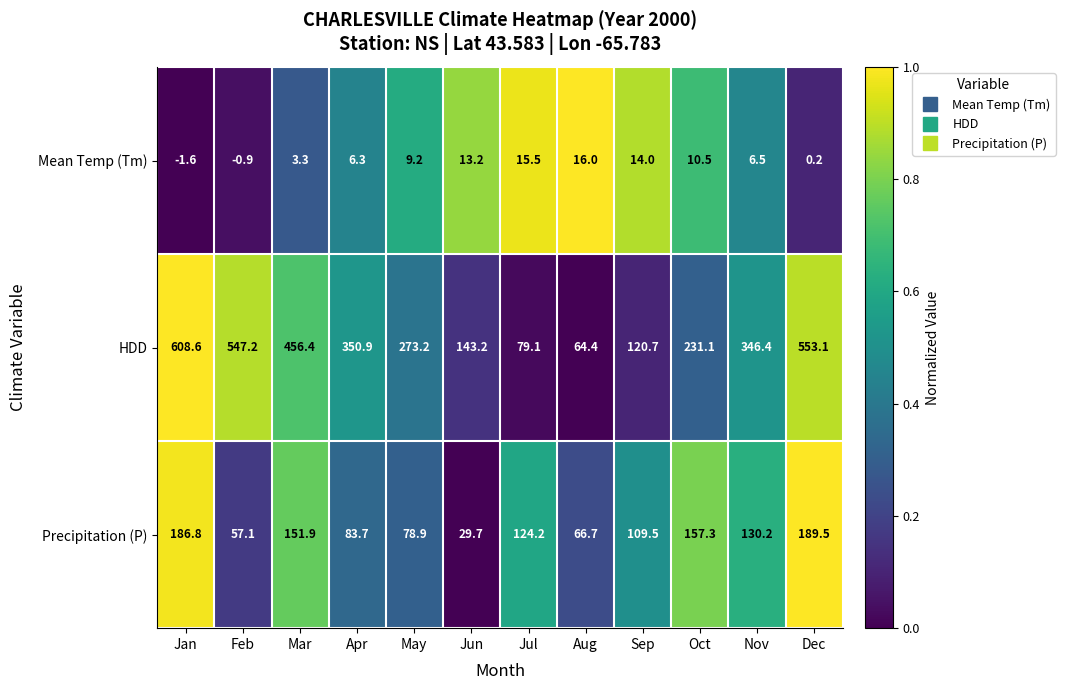

List the series in order of their overall mean, lowest first.

Mean Temp (Tm), Precipitation (P), HDD